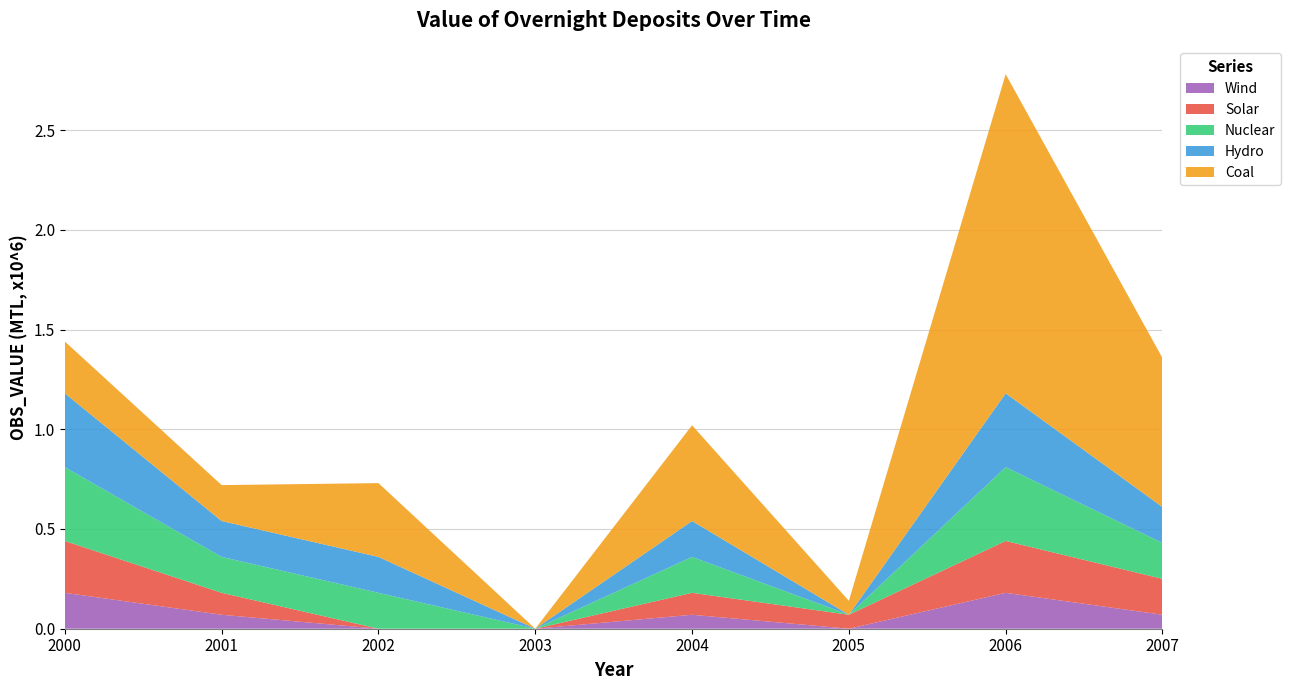

Reading left to right, list all the values displayed in this chart.

Wind: 2000=0.2	2001=0.1	2002=0.0	2003=0.0	2004=0.1	2005=0.0	2006=0.2	2007=0.1
Solar: 2000=0.3	2001=0.1	2002=0.0	2003=0.0	2004=0.1	2005=0.1	2006=0.3	2007=0.2
Nuclear: 2000=0.4	2001=0.2	2002=0.2	2003=0.0	2004=0.2	2005=0.0	2006=0.4	2007=0.2
Hydro: 2000=0.4	2001=0.2	2002=0.2	2003=0.0	2004=0.2	2005=0.0	2006=0.4	2007=0.2
Coal: 2000=0.3	2001=0.2	2002=0.4	2003=0.0	2004=0.5	2005=0.1	2006=1.6	2007=0.7